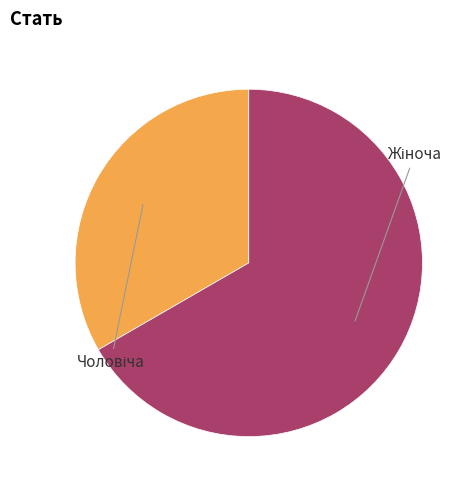

To the nearest percent, what is the average slice percentage?

50%